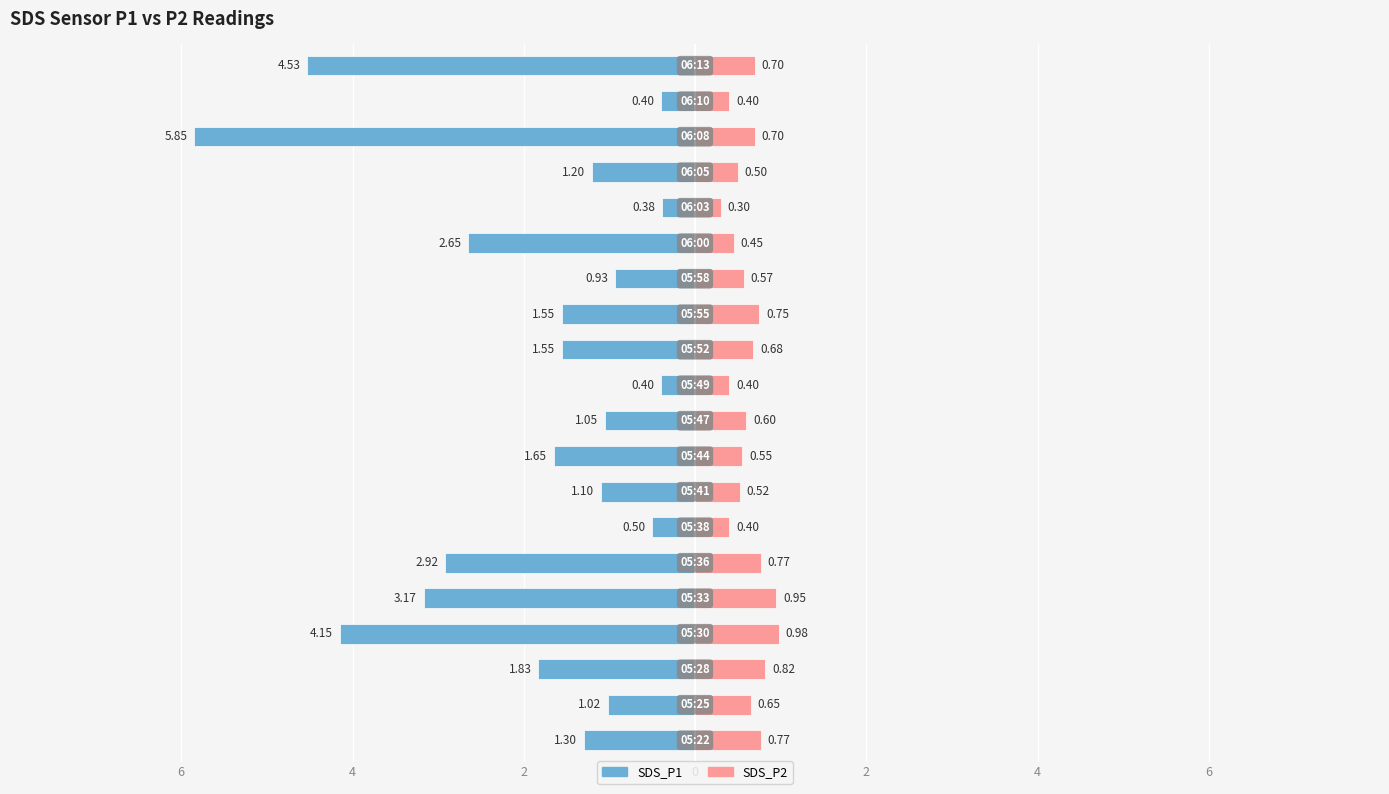

What is the difference between the maximum and minimum values in the SDS_P1 series?

5.5